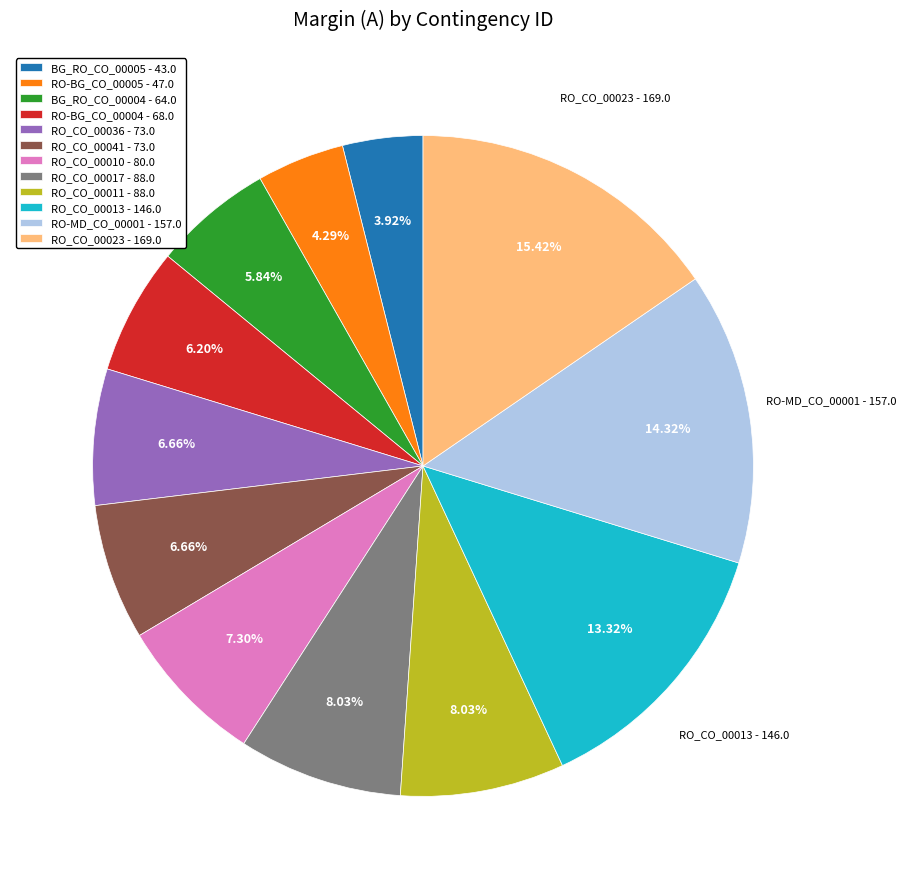

Is there a majority slice in this chart?

No